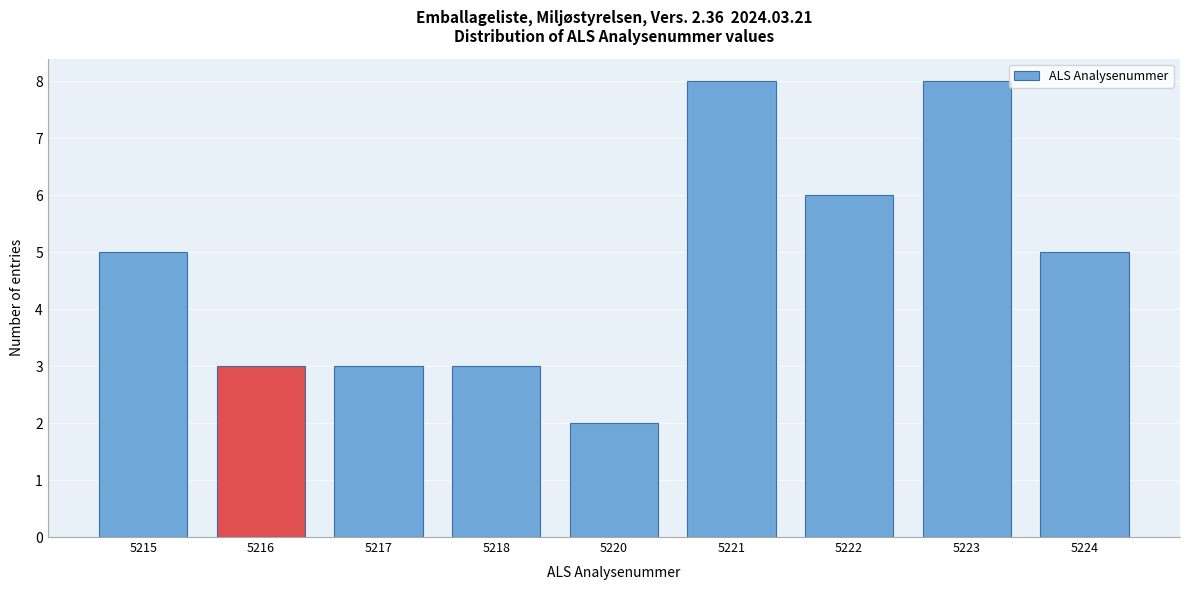

Reading left to right, what are all the values shown in this chart?

5215=5	5216=3	5217=3	5218=3	5220=2	5221=8	5222=6	5223=8	5224=5